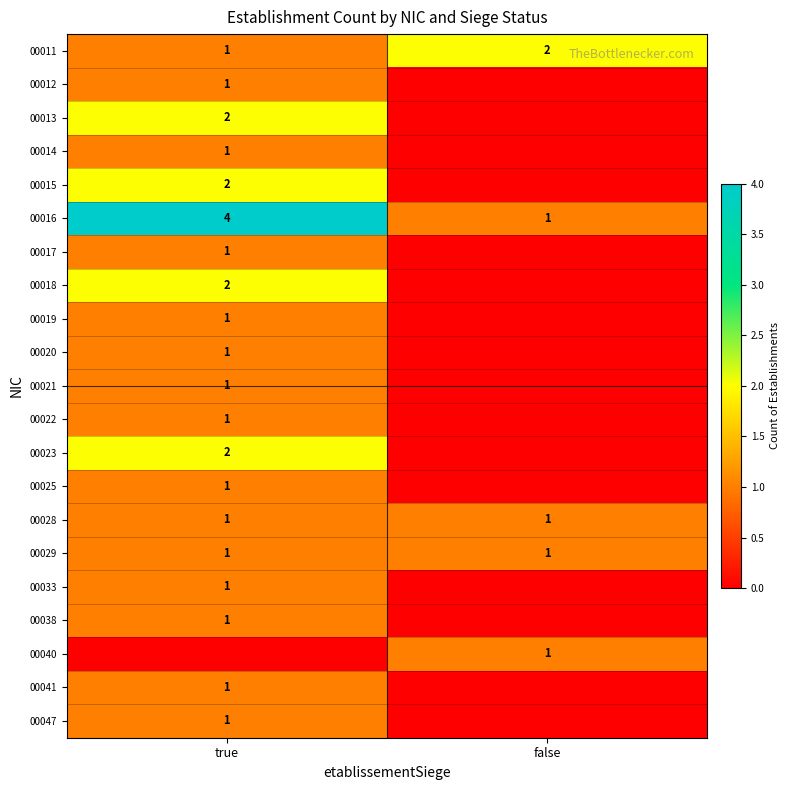

What is the highest value of the 00029 series?

1